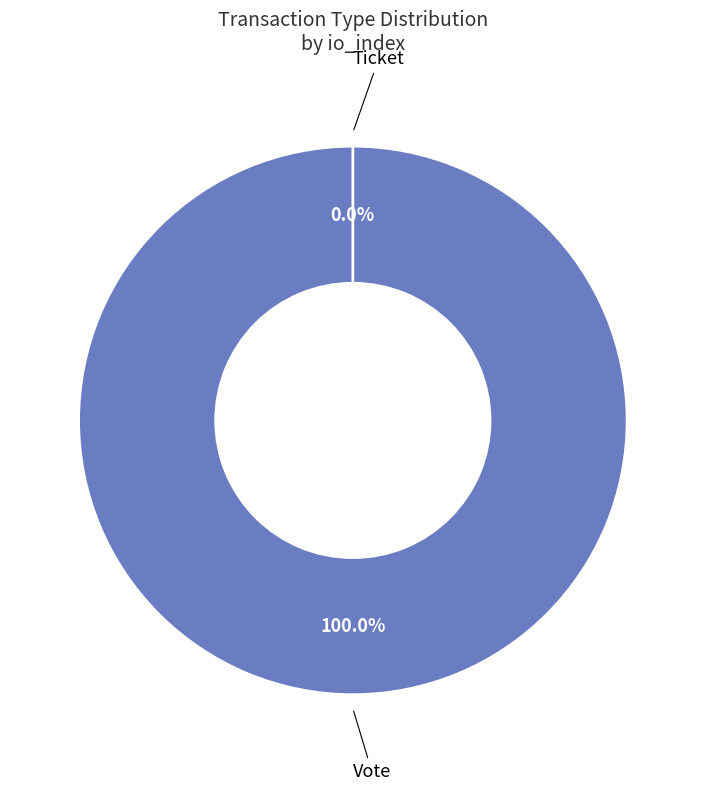

Combined, do Vote and Ticket account for over 50%?

Yes